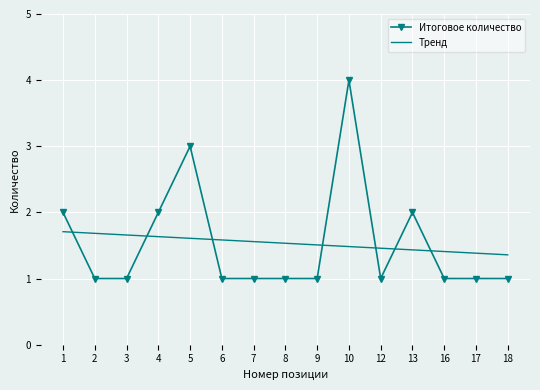

What value does the Итоговое количество series have at 13?

2.0